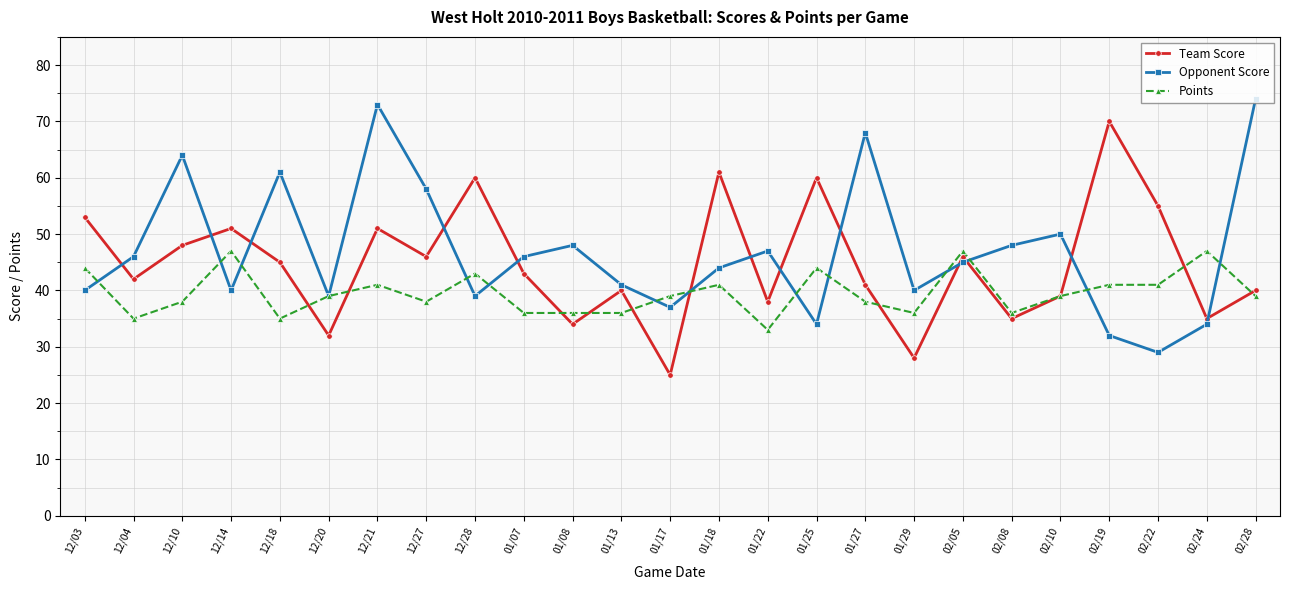

After their last crossing, which series has the higher values: Team Score or Points?

Team Score